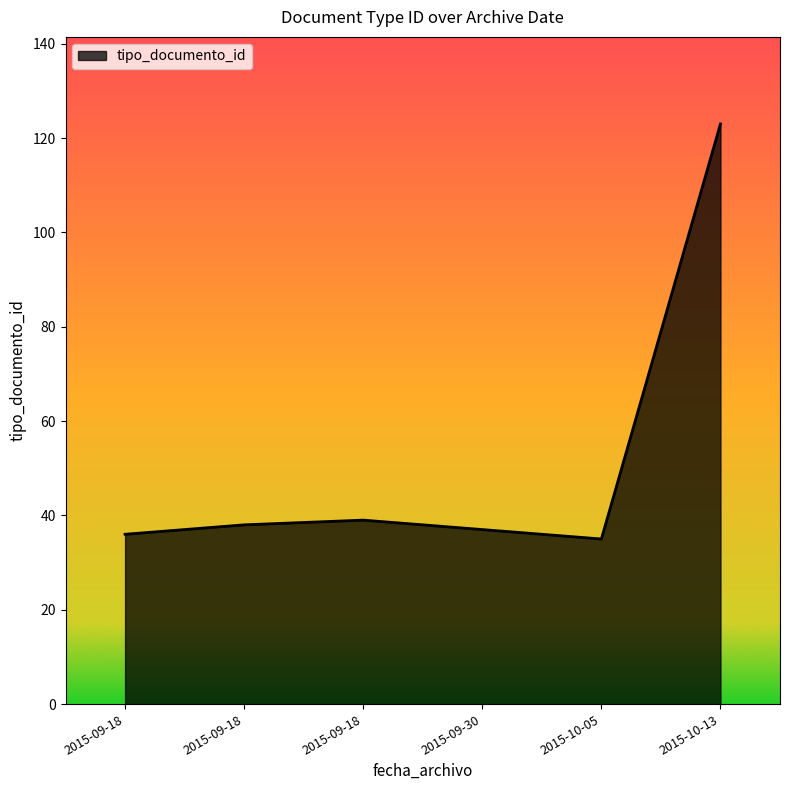

Which label corresponds to the smallest value in the chart?

2015-10-05